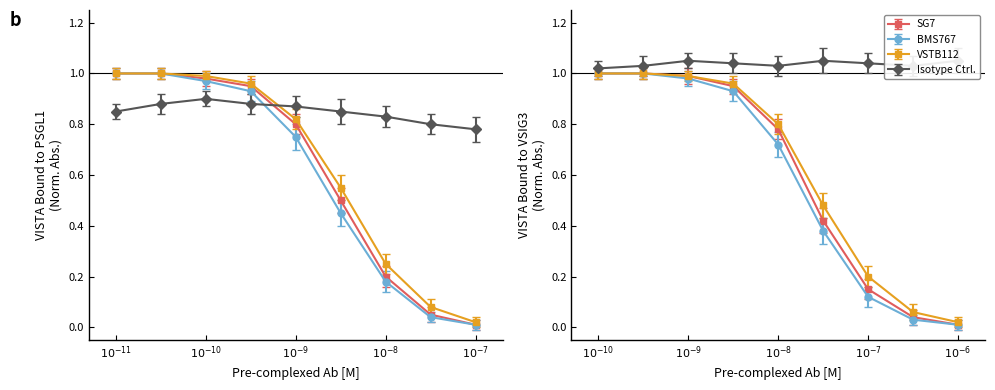

How many intersections are there between BMS767 and Isotype Ctrl.?

1